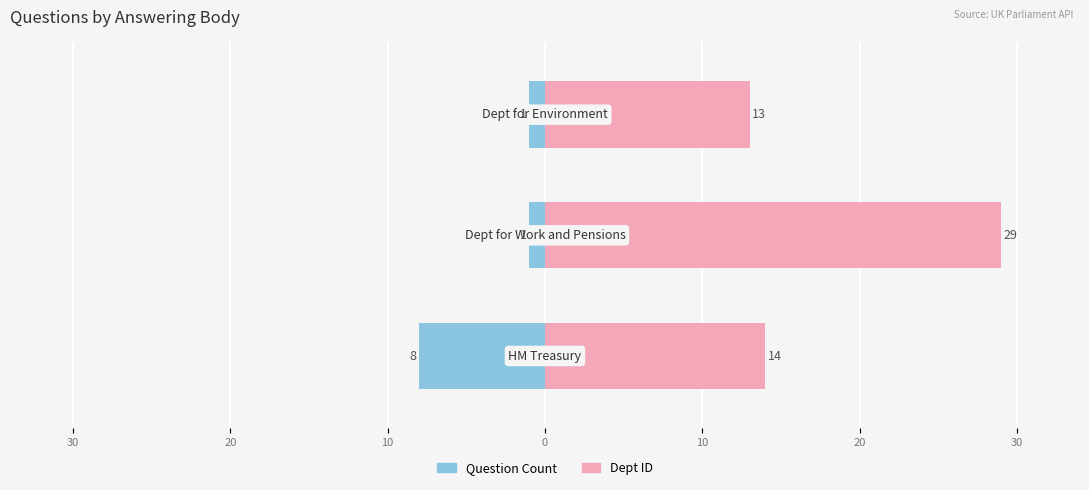

Reading left to right, what are all the values shown in this chart?

Question Count: 30=-8	20=-1	10=-1
Dept ID: 30=14	20=29	10=13